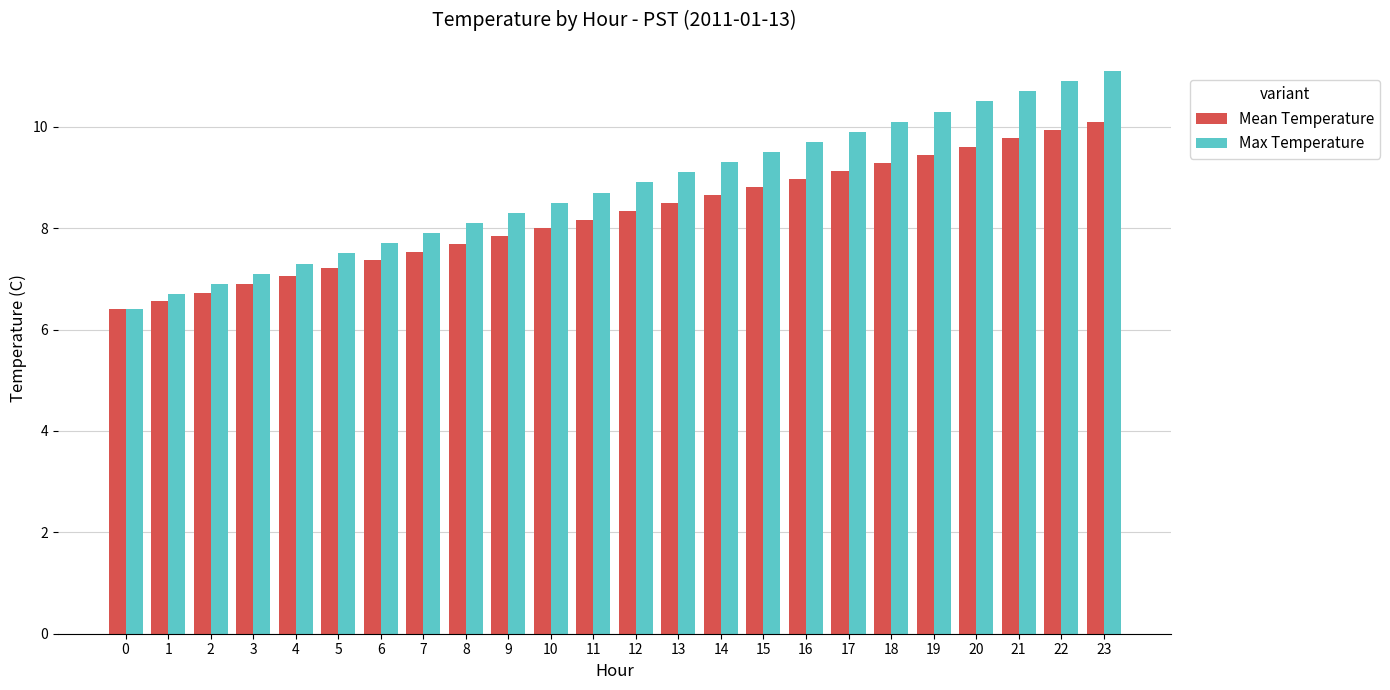

What is the average value of the Max Temperature series?

8.8